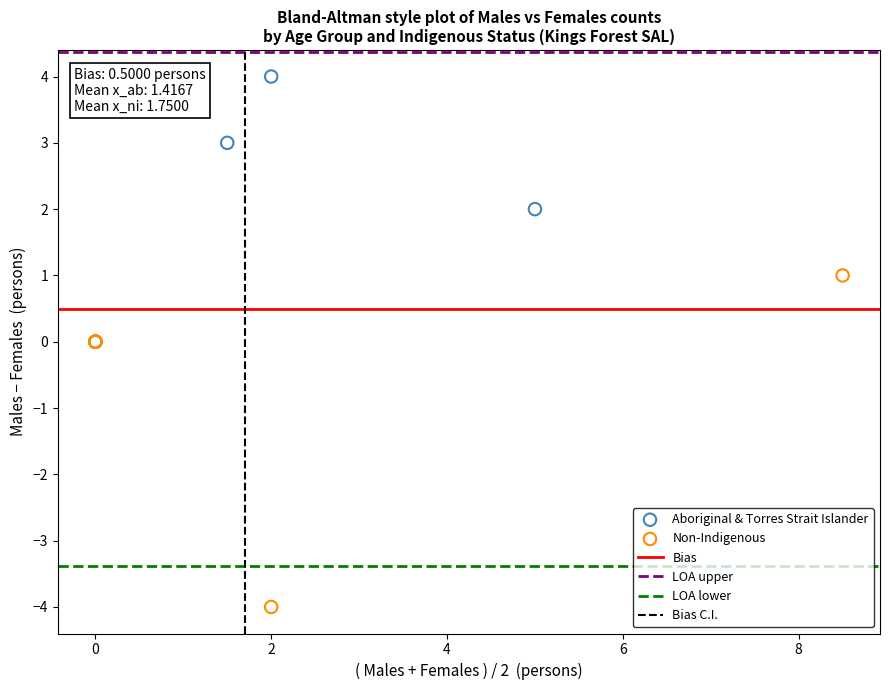

Which series contains the highest Y value?

Aboriginal & Torres Strait Islander